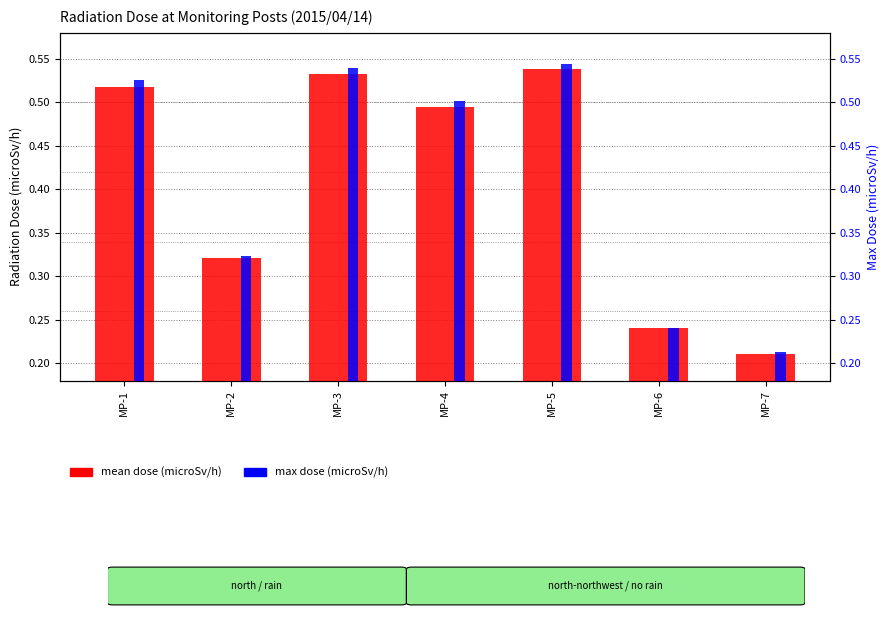

Reading left to right, transcribe all the data shown in this chart.

mean dose (microSv/h): MP-1=0.5	MP-2=0.3	MP-3=0.5	MP-4=0.5	MP-5=0.5	MP-6=0.2	MP-7=0.2
max dose (microSv/h): MP-1=0.5	MP-2=0.3	MP-3=0.5	MP-4=0.5	MP-5=0.5	MP-6=0.2	MP-7=0.2